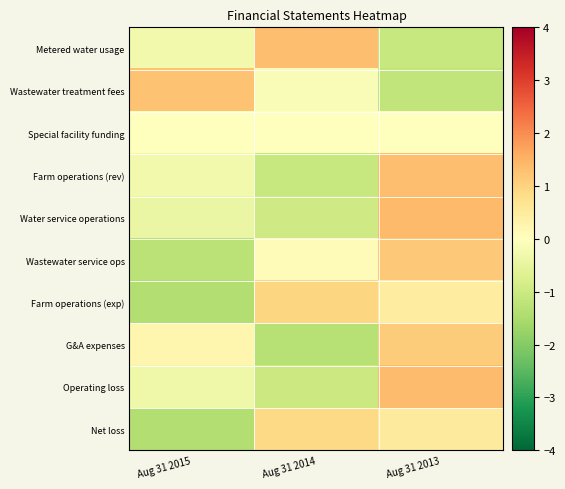

Reading left to right, what are all the values shown in this chart?

Metered water usage: Aug 31 2015=-0.3	Aug 31 2014=1.3	Aug 31 2013=-1.1
Wastewater treatment fees: Aug 31 2015=1.3	Aug 31 2014=-0.1	Aug 31 2013=-1.2
Special facility funding: Aug 31 2015=0.0	Aug 31 2014=0.0	Aug 31 2013=0.0
Farm operations (rev): Aug 31 2015=-0.3	Aug 31 2014=-1.1	Aug 31 2013=1.3
Water service operations: Aug 31 2015=-0.4	Aug 31 2014=-1.0	Aug 31 2013=1.4
Wastewater service ops: Aug 31 2015=-1.3	Aug 31 2014=0.1	Aug 31 2013=1.2
Farm operations (exp): Aug 31 2015=-1.4	Aug 31 2014=0.9	Aug 31 2013=0.4
G&A expenses: Aug 31 2015=0.2	Aug 31 2014=-1.3	Aug 31 2013=1.1
Operating loss: Aug 31 2015=-0.3	Aug 31 2014=-1.0	Aug 31 2013=1.4
Net loss: Aug 31 2015=-1.4	Aug 31 2014=0.9	Aug 31 2013=0.5